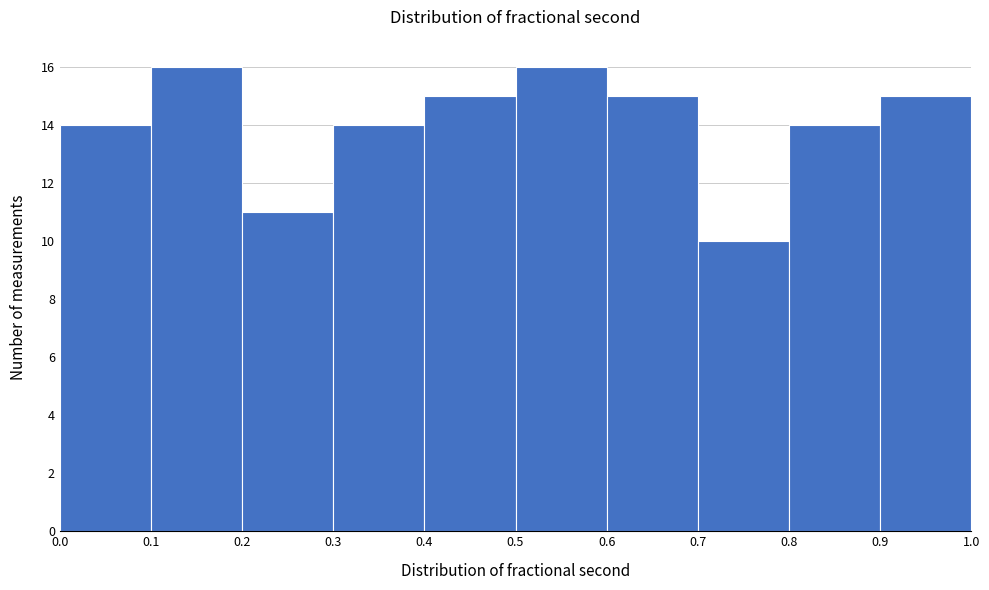

How tall is the bar that spans 0.8 to 0.9 on the x-axis? The values are not printed on the chart, so give them approximately, as read against the axis.

14